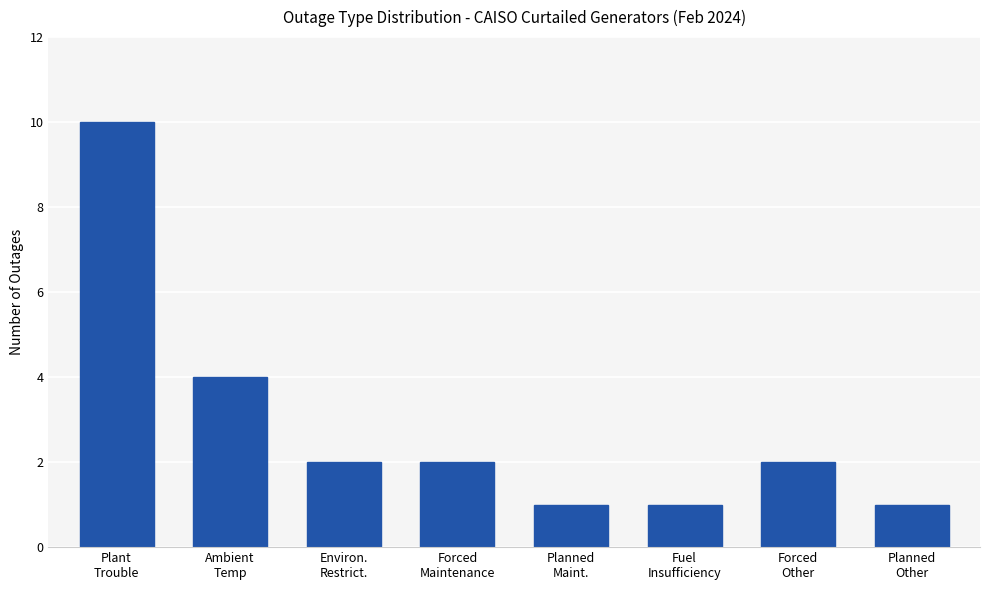

What is the average value?

3